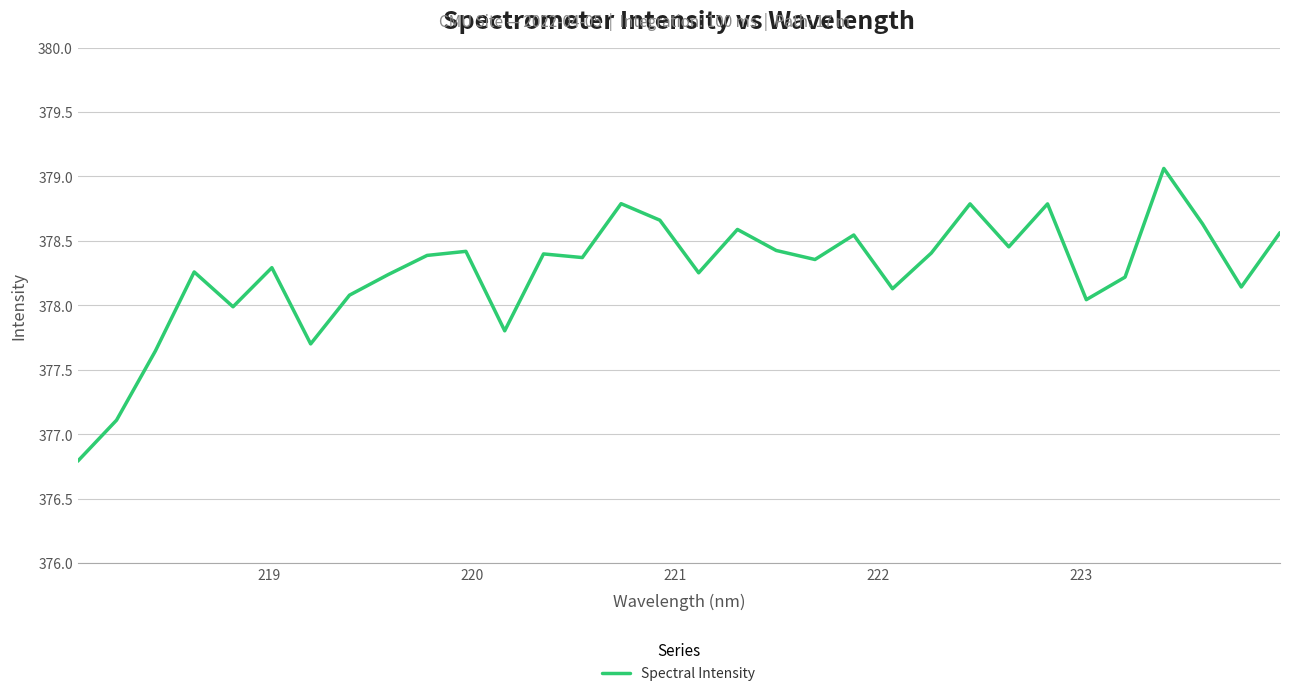

Count the number of categories in the chart.

32